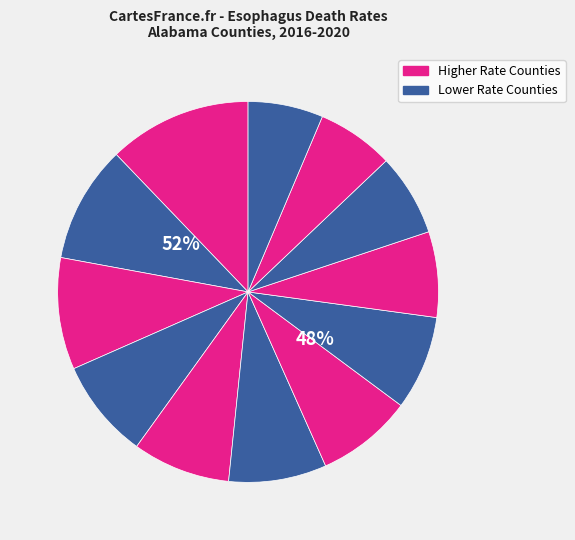

True or false: Limestone County accounts for 6% of the total.

True